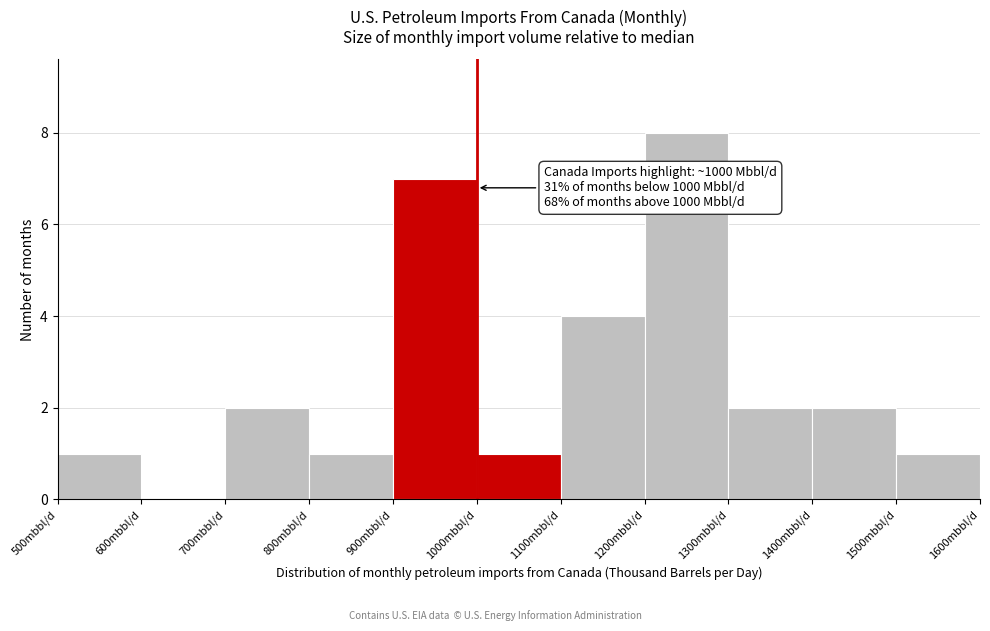

Which range on the x-axis has the tallest bar?

1200 to 1300